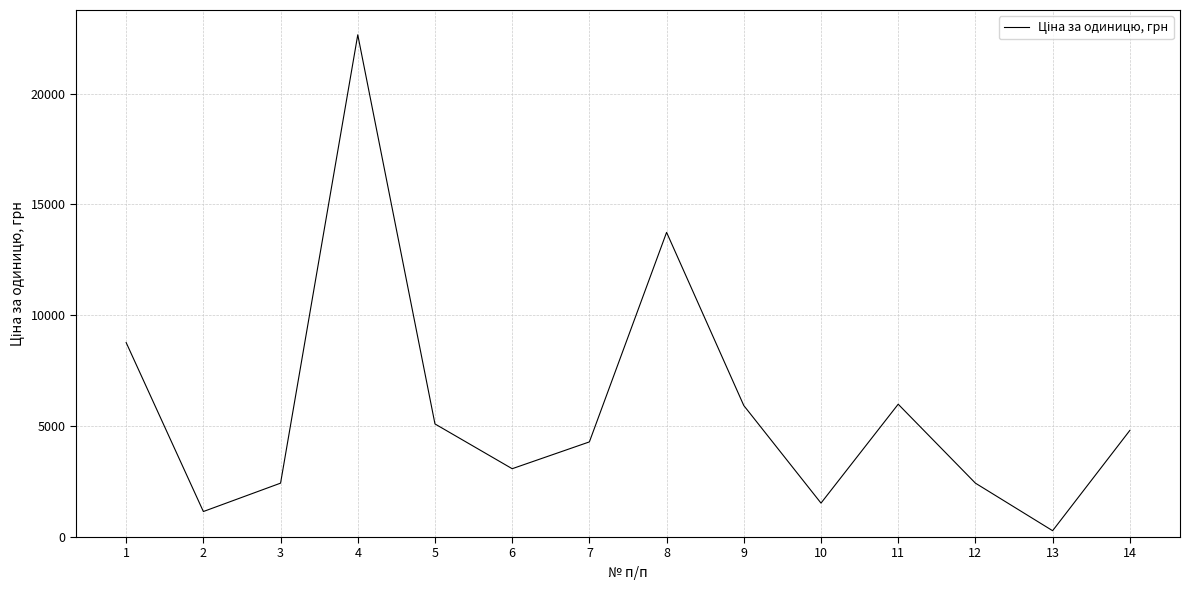

Between 3 and 5, which is larger?

5